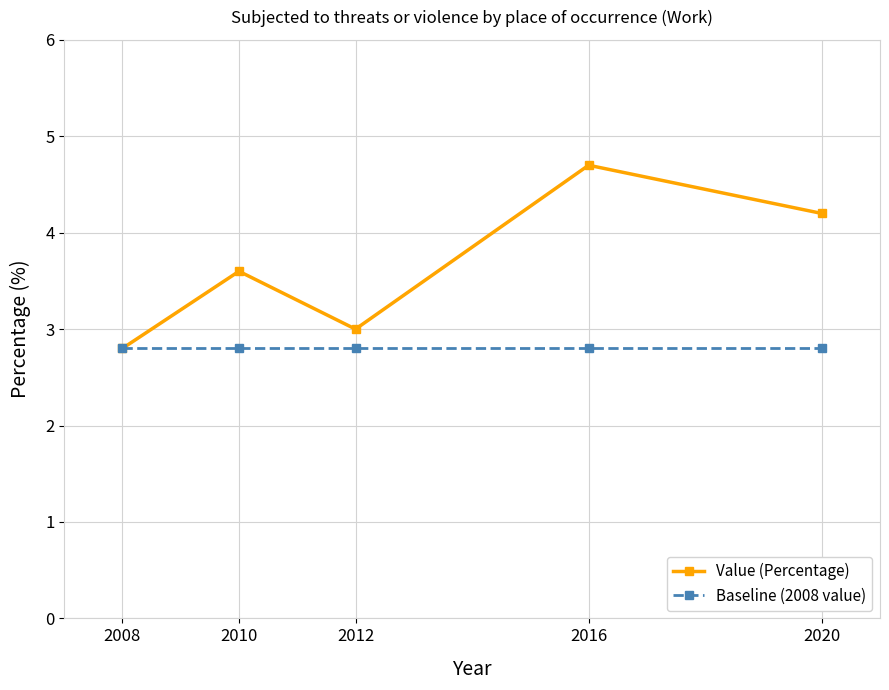

Which category has the highest value in the Value (Percentage) series?

2016